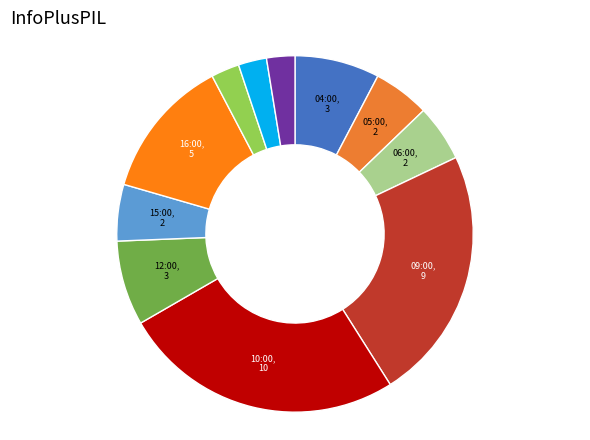

Which category has the biggest portion of the pie?

10:00